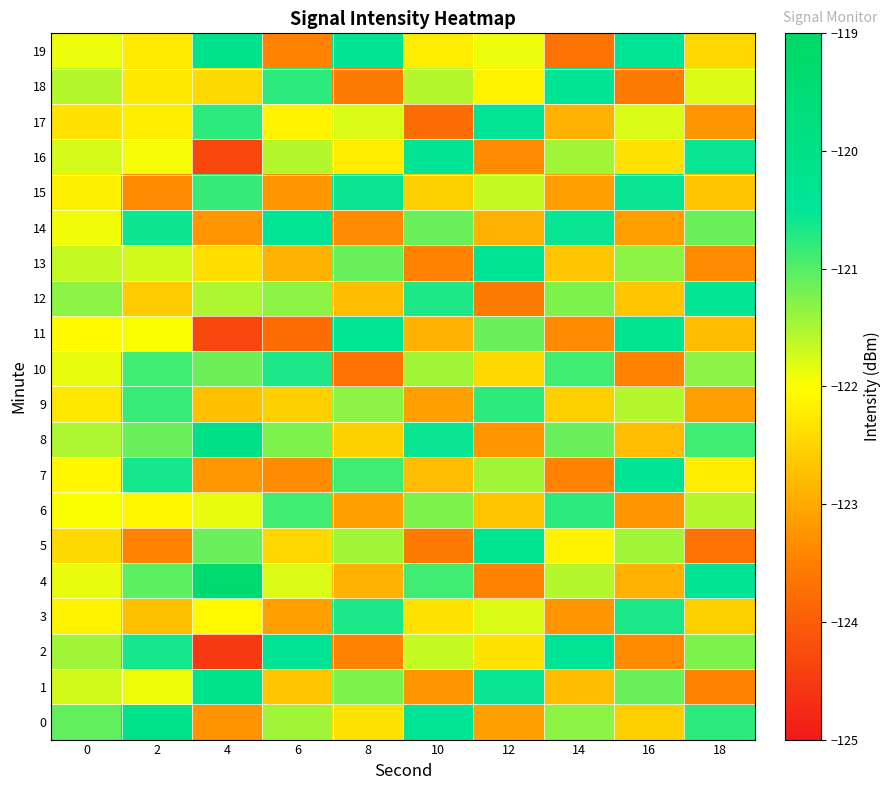

Reading left to right, transcribe all the data shown in this chart.

0: 0=-121.1	2=-120.1	4=-123.2	6=-121.5	8=-122.3	10=-120.5	12=-123.1	14=-121.3	16=-122.6	18=-120.8
1: 0=-121.7	2=-121.9	4=-120.1	6=-122.7	8=-121.2	10=-123.2	12=-120.6	14=-122.8	16=-121.1	18=-123.5
2: 0=-121.5	2=-120.6	4=-124.5	6=-120.3	8=-123.5	10=-121.7	12=-122.3	14=-120.5	16=-123.3	18=-121.2
3: 0=-122.1	2=-122.7	4=-122.1	6=-123.1	8=-120.7	10=-122.3	12=-121.8	14=-123.2	16=-120.7	18=-122.6
4: 0=-121.9	2=-121.0	4=-119.3	6=-121.8	8=-122.9	10=-120.9	12=-123.5	14=-121.6	16=-122.9	18=-120.3
5: 0=-122.4	2=-123.5	4=-121.1	6=-122.5	8=-121.5	10=-123.6	12=-120.2	14=-122.1	16=-121.5	18=-123.7
6: 0=-122.0	2=-122.1	4=-121.9	6=-120.9	8=-123.1	10=-121.2	12=-122.7	14=-120.8	16=-123.2	18=-121.6
7: 0=-122.1	2=-120.6	4=-123.2	6=-123.3	8=-120.9	10=-122.8	12=-121.5	14=-123.5	16=-120.3	18=-122.2
8: 0=-121.5	2=-121.1	4=-119.9	6=-121.2	8=-122.6	10=-120.6	12=-123.2	14=-121.1	16=-122.8	18=-120.9
9: 0=-122.3	2=-120.8	4=-122.7	6=-122.6	8=-121.3	10=-123.1	12=-120.8	14=-122.6	16=-121.6	18=-123.1
10: 0=-121.9	2=-120.9	4=-121.2	6=-120.7	8=-123.7	10=-121.5	12=-122.5	14=-120.9	16=-123.5	18=-121.3
11: 0=-122.0	2=-122.0	4=-124.3	6=-123.8	8=-120.5	10=-122.9	12=-121.1	14=-123.3	16=-120.2	18=-122.8
12: 0=-121.3	2=-122.6	4=-121.5	6=-121.3	8=-122.8	10=-120.7	12=-123.6	14=-121.2	16=-122.7	18=-120.5
13: 0=-121.7	2=-121.7	4=-122.4	6=-122.9	8=-121.1	10=-123.5	12=-120.3	14=-122.7	16=-121.3	18=-123.3
14: 0=-121.9	2=-120.6	4=-123.2	6=-120.5	8=-123.3	10=-121.1	12=-122.9	14=-120.6	16=-123.1	18=-121.1
15: 0=-122.2	2=-123.4	4=-120.8	6=-123.2	8=-120.6	10=-122.6	12=-121.7	14=-123.1	16=-120.6	18=-122.7
16: 0=-121.8	2=-122.0	4=-124.3	6=-121.6	8=-122.2	10=-120.3	12=-123.3	14=-121.5	16=-122.3	18=-120.6
17: 0=-122.3	2=-122.2	4=-120.8	6=-122.1	8=-121.8	10=-123.8	12=-120.5	14=-122.9	16=-121.8	18=-123.2
18: 0=-121.6	2=-122.3	4=-122.4	6=-120.8	8=-123.6	10=-121.6	12=-122.1	14=-120.3	16=-123.6	18=-121.8
19: 0=-121.9	2=-122.2	4=-120.1	6=-123.5	8=-120.3	10=-122.2	12=-121.9	14=-123.7	16=-120.5	18=-122.5